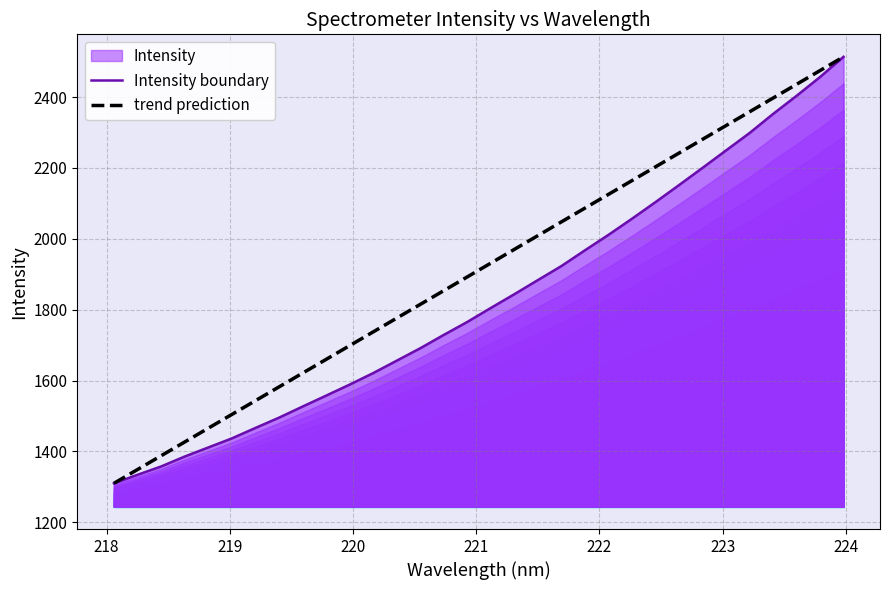

What is the minimum value for trend prediction?

1310.0